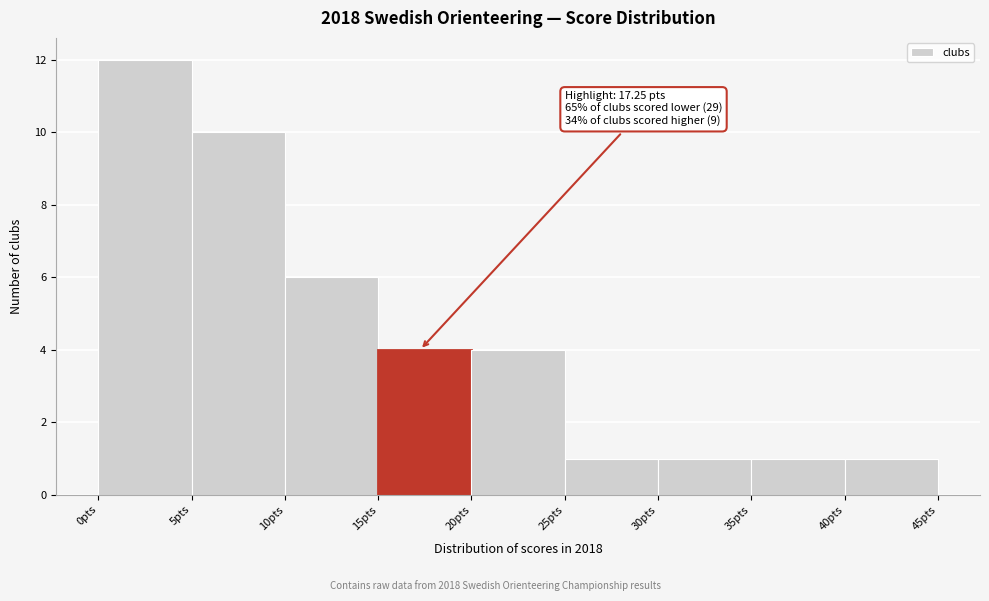

Which range on the x-axis has the tallest bar?

0 to 5